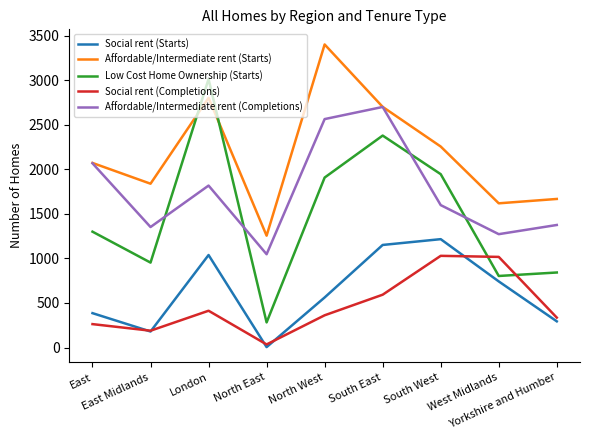

List the labels in order of Low Cost Home Ownership (Starts) value, largest first.

London, South East, South West, North West, East, East Midlands, Yorkshire and Humber, West Midlands, North East